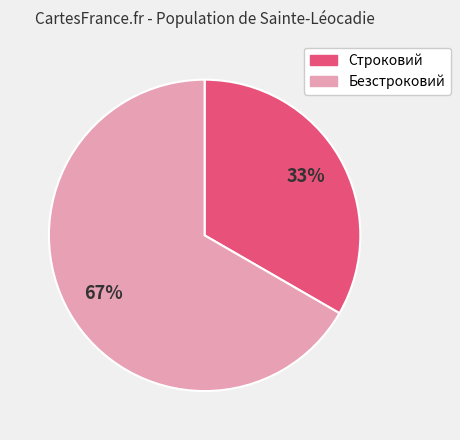

Rank the categories by value from highest to lowest.

Безстроковий, Строковий